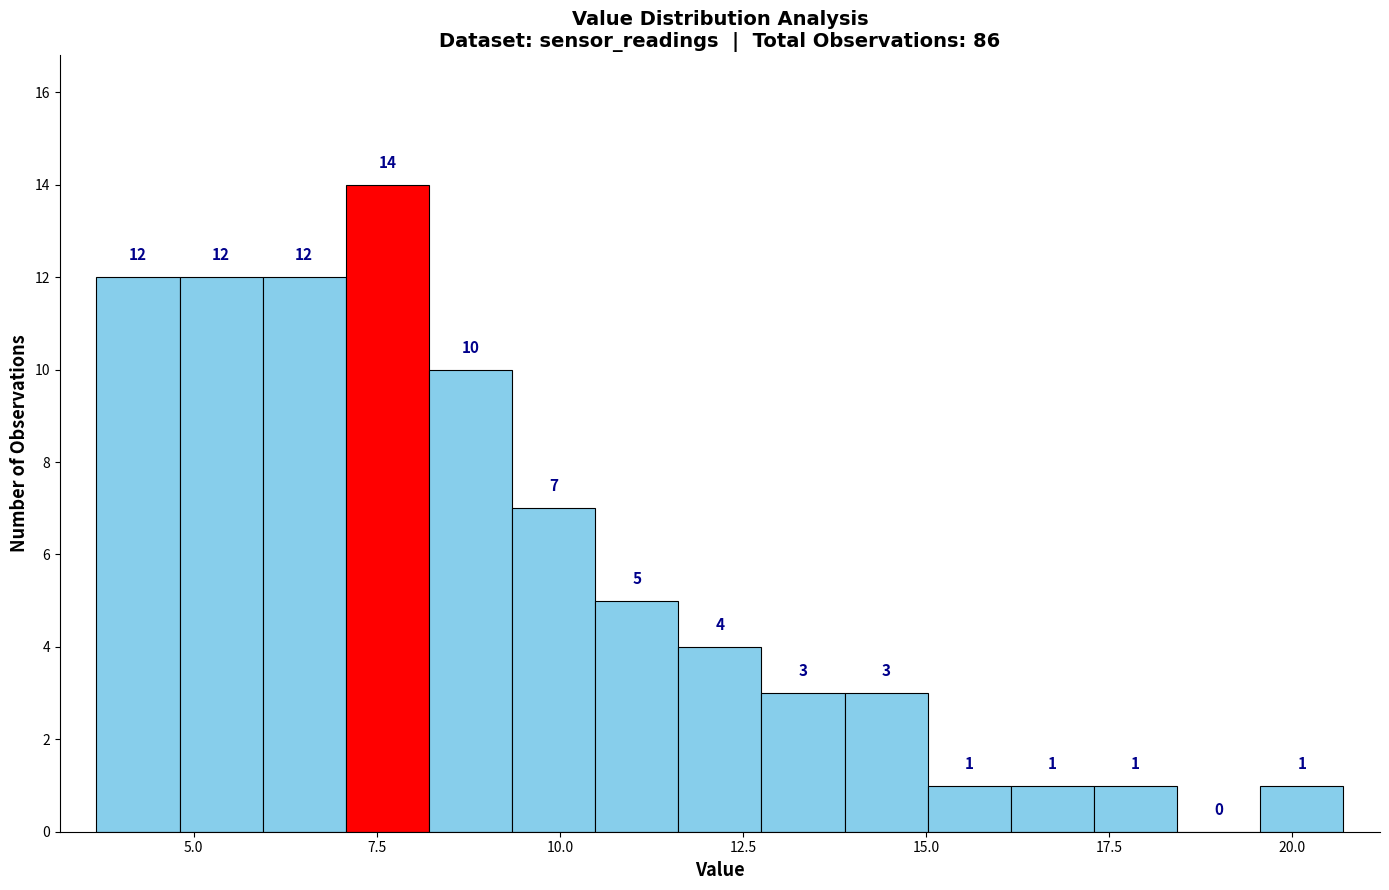

Read against the x-axis, roughly where is the centre of the tallest bar?

7.5